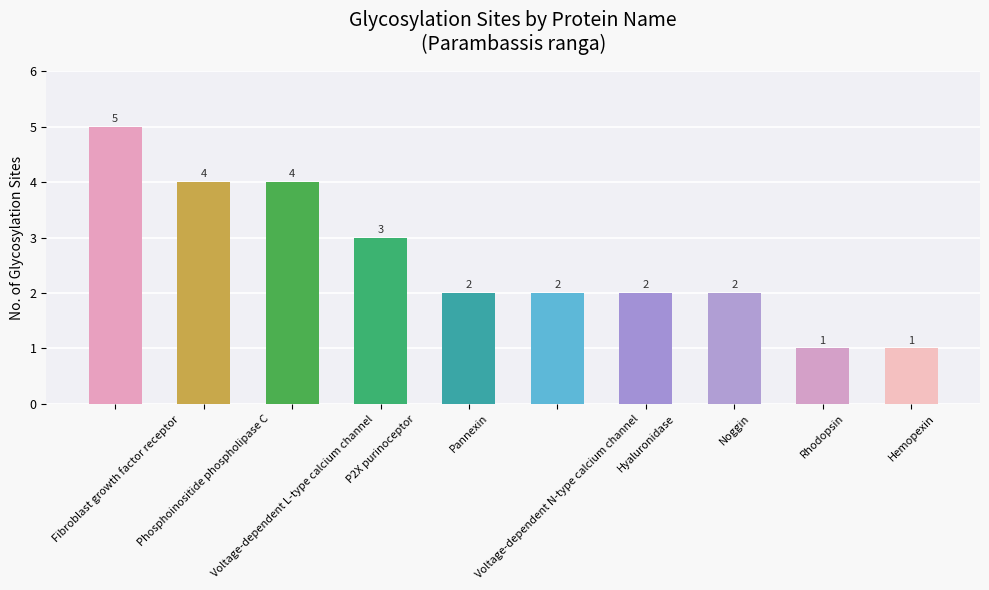

At which label does the data first exceed 2?

Fibroblast growth factor receptor